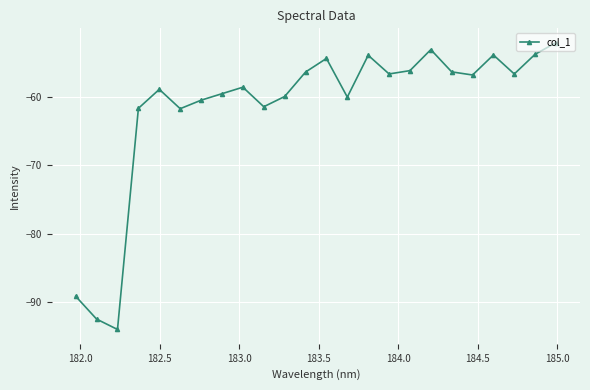

What is the maximum value shown in the chart?

-52.1